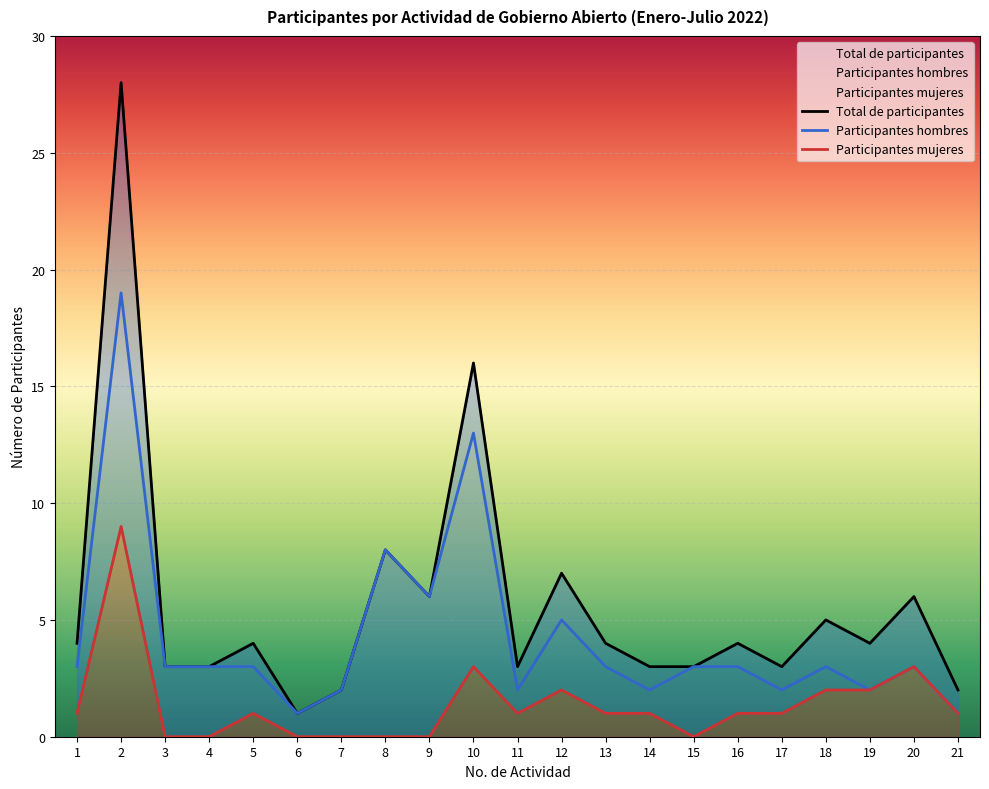

True or false: Total de participantes and Participantes mujeres intersect in this chart.

False